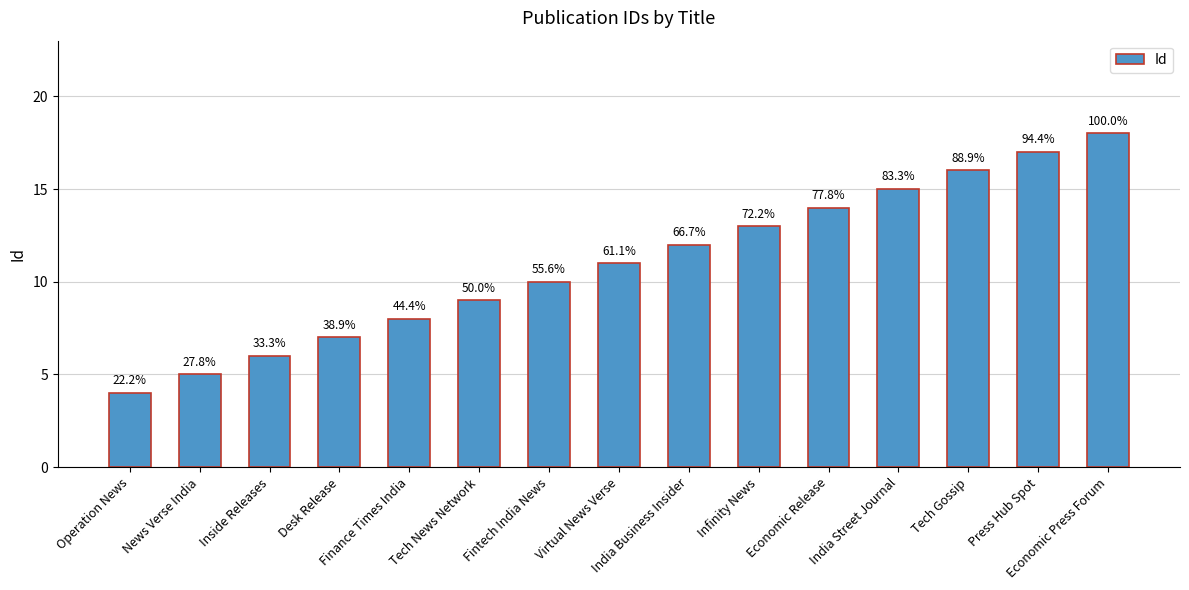

True or false: the data shows 5 at News Verse India.

True